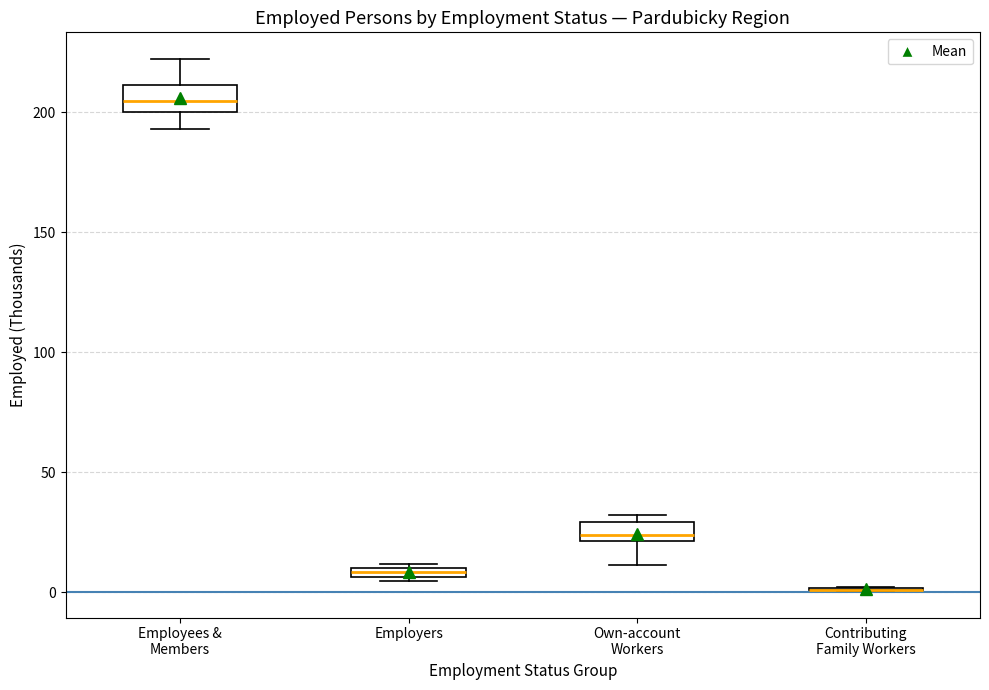

Where is the lower edge of the box for Employers on the y-axis? The values are not printed on the chart, so give them approximately, as read against the axis.

5